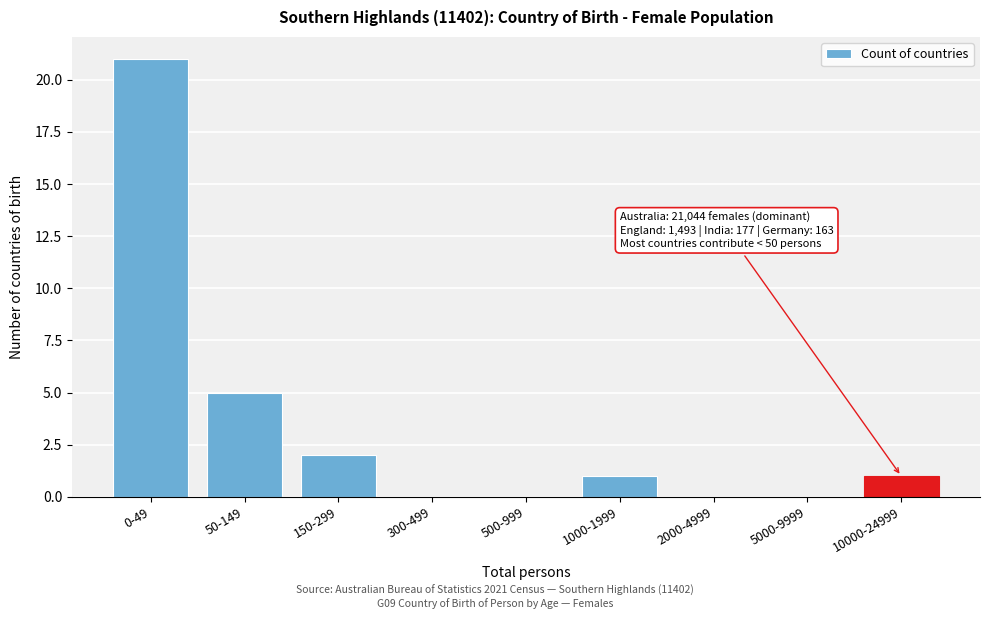

Reading left to right, extract all data points from this chart.

0-49=21	50-149=5	150-299=2	300-499=0	500-999=0	1000-1999=1	2000-4999=0	5000-9999=0	10000-24999=1